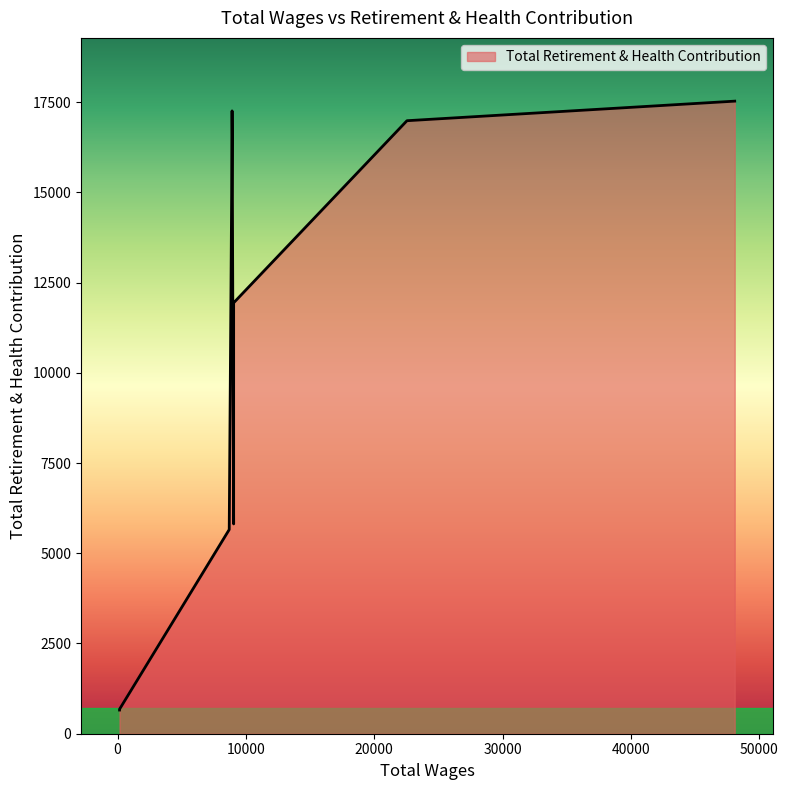

What is the average value?

10632